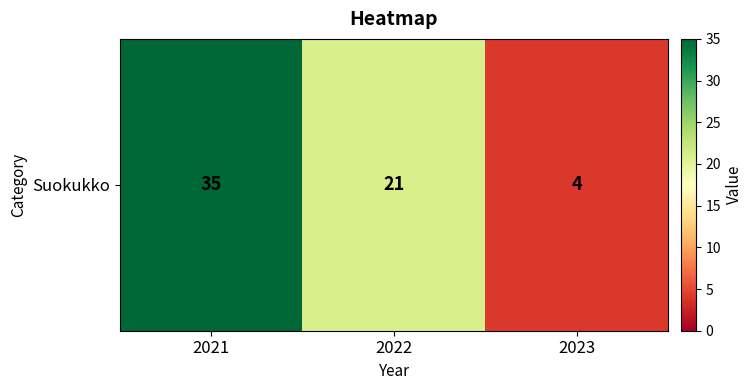

What is the ratio of the value at 2023 to the value at 2022?

0.2